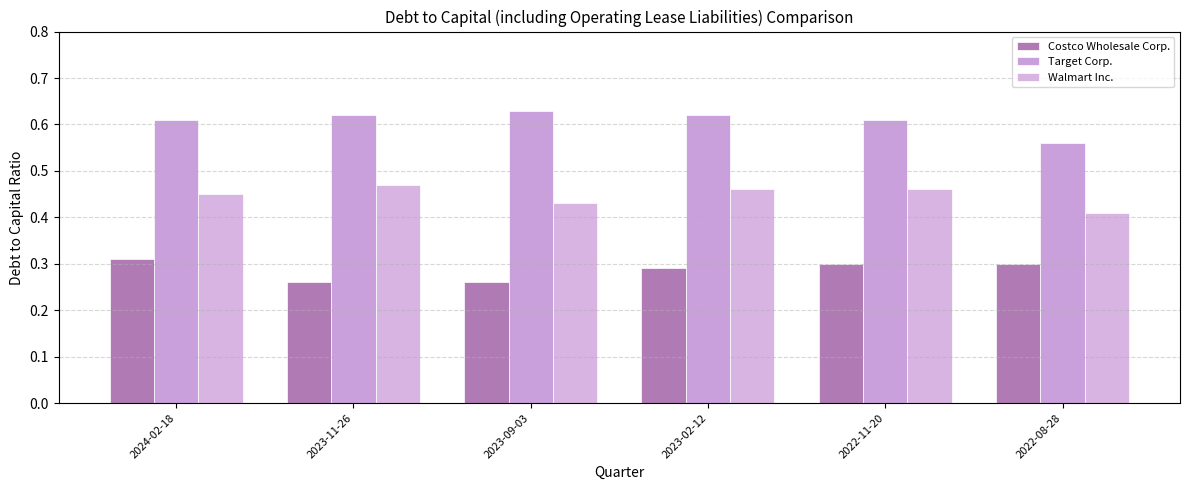

What is the sum of all Target Corp. values?

3.6